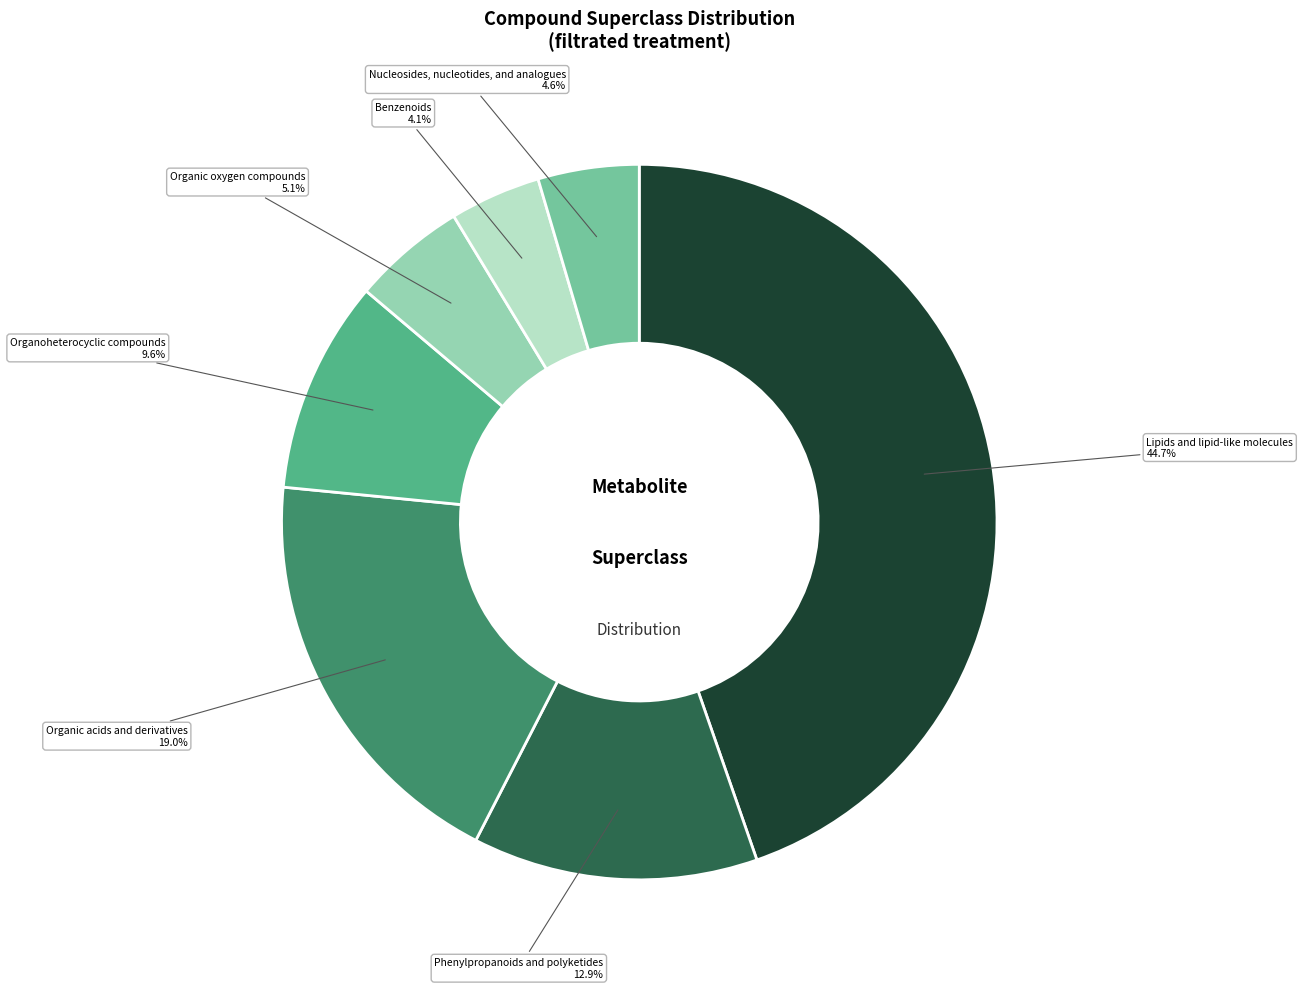

Does any single category account for the majority?

No